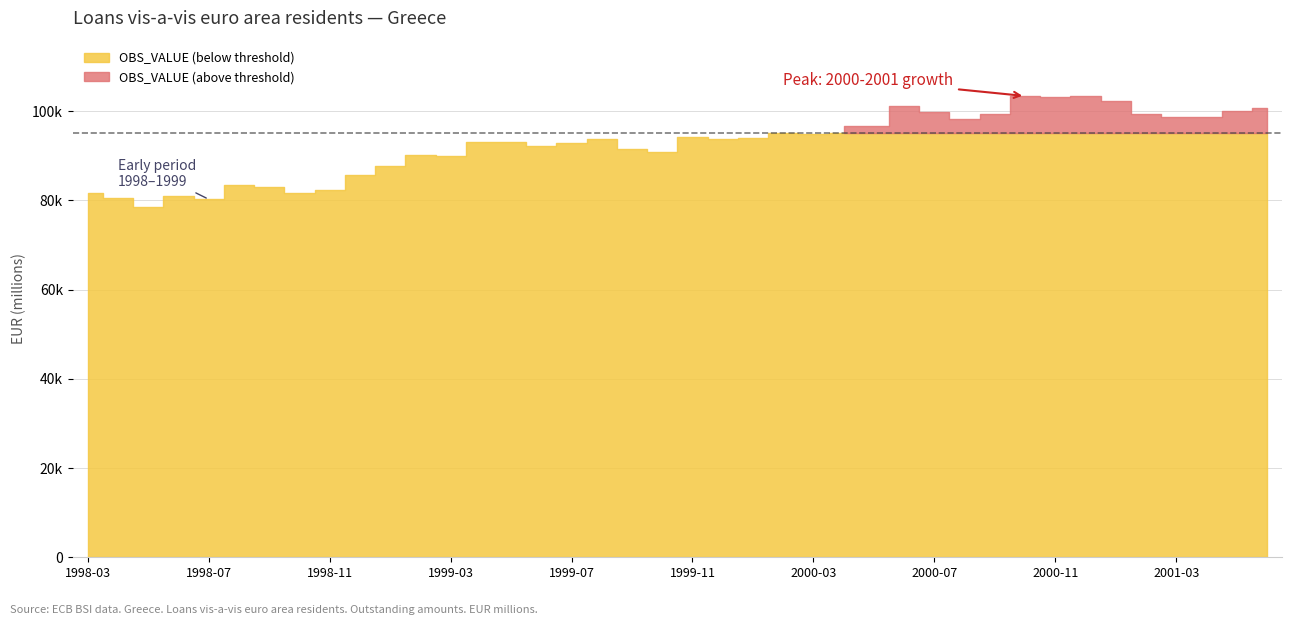

Reading right to left, transcribe all the data shown in this chart.

100679.0	99915.0	98581.0	98629.0	99376.0	102338.0	103274.2	103119.4	103378.9	99435.2	98337.4	99691.3	101226.4	96753.6	96632.7	94863.0	95036.8	93901.6	93813.0	94273.6	90743.3	91403.3	93846.1	92946.6	92099.9	93065.1	93046.3	89846.0	90050.2	87790.7	85748.4	82264.0	81601.0	83010.4	83411.4	80237.0	80872.1	78569.4	80539.0	81550.6